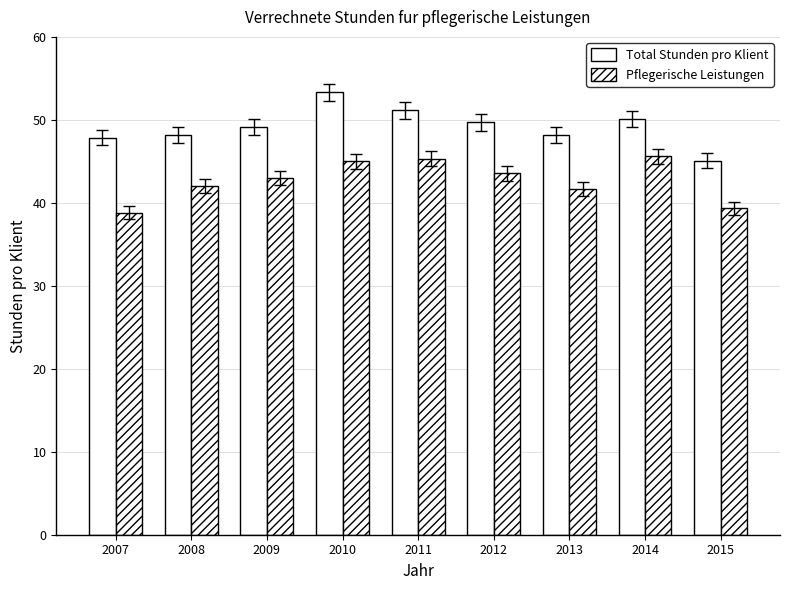

True or false: Total Stunden pro Klient has a value of 88.7 at 2010.

False